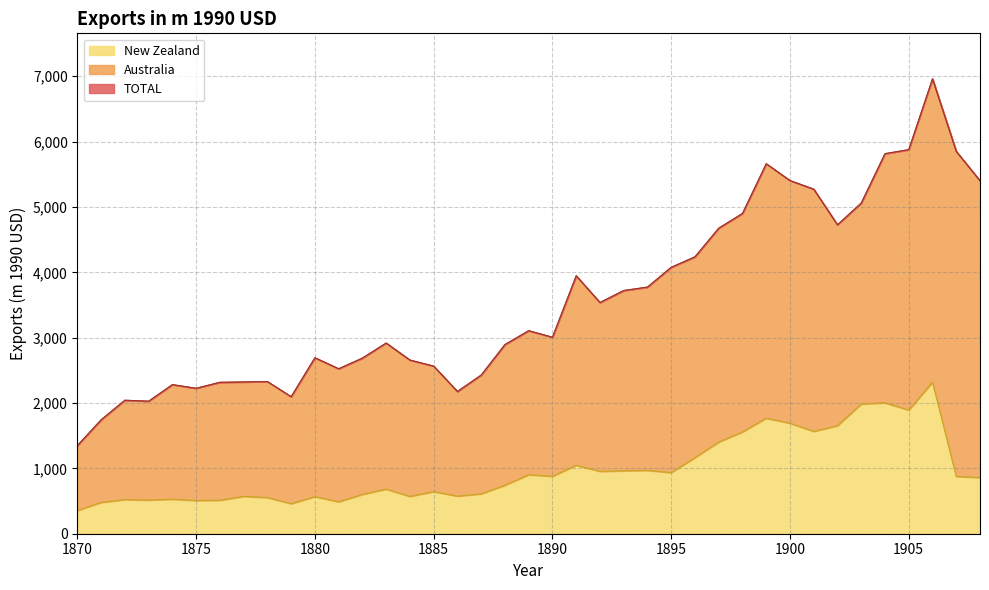

How many values in the TOTAL series are below 3006?

19